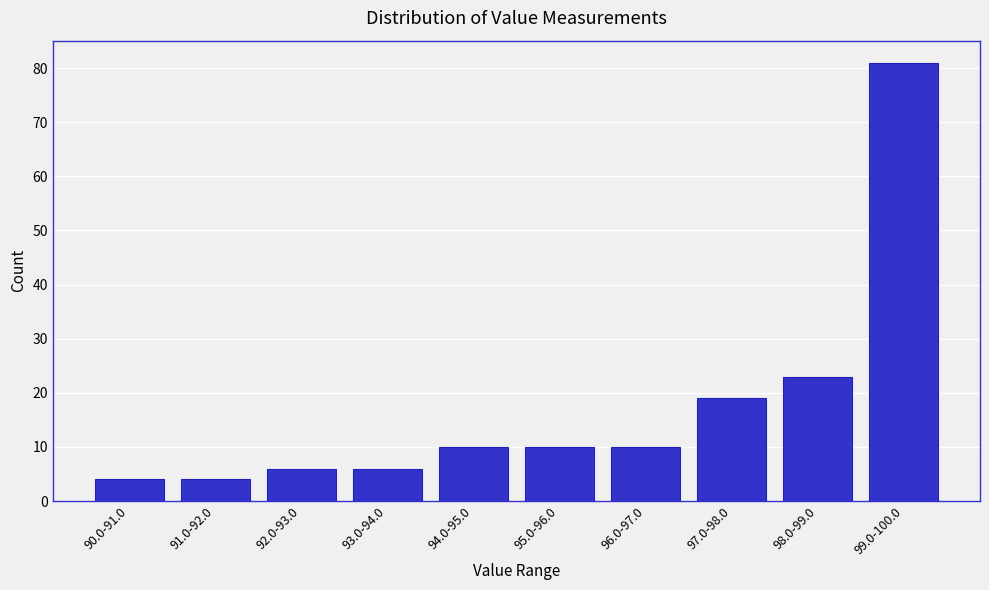

Reading left to right, extract all data points from this chart.

90.0-91.0=4	91.0-92.0=4	92.0-93.0=6	93.0-94.0=6	94.0-95.0=10	95.0-96.0=10	96.0-97.0=10	97.0-98.0=19	98.0-99.0=23	99.0-100.0=81